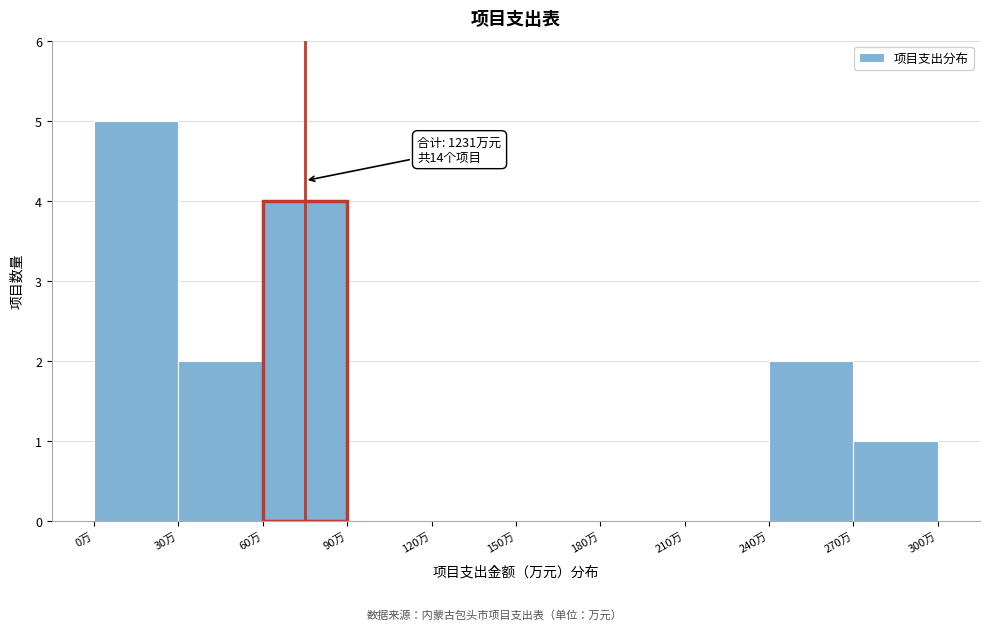

Which range on the x-axis has the tallest bar?

0 to 30